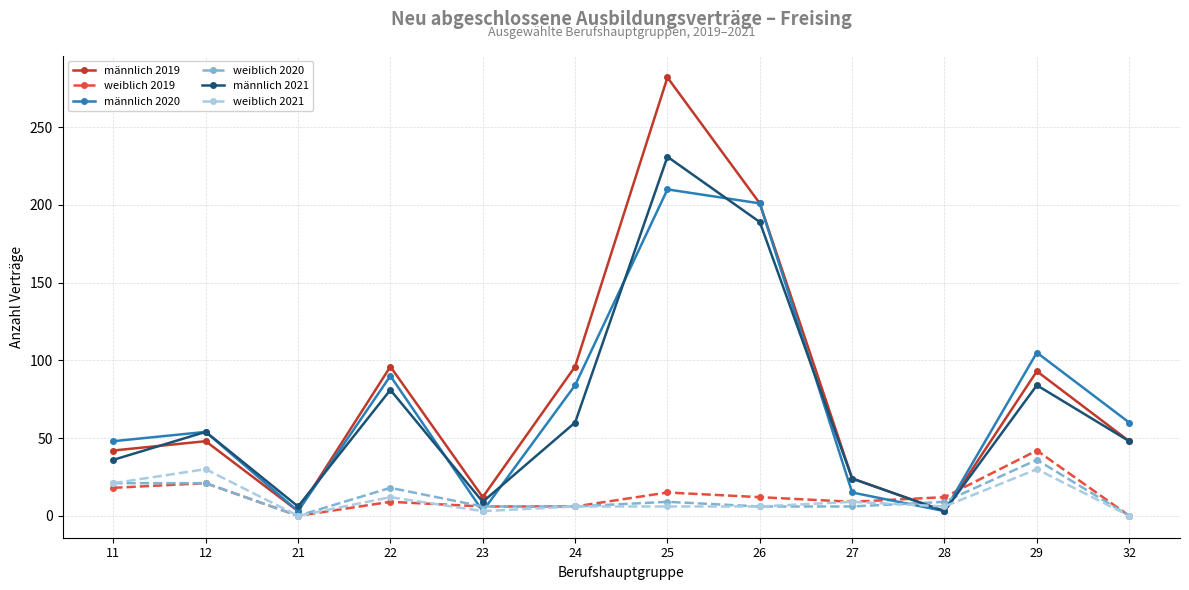

True or false: weiblich 2021 has a value of 12 at 22.

True